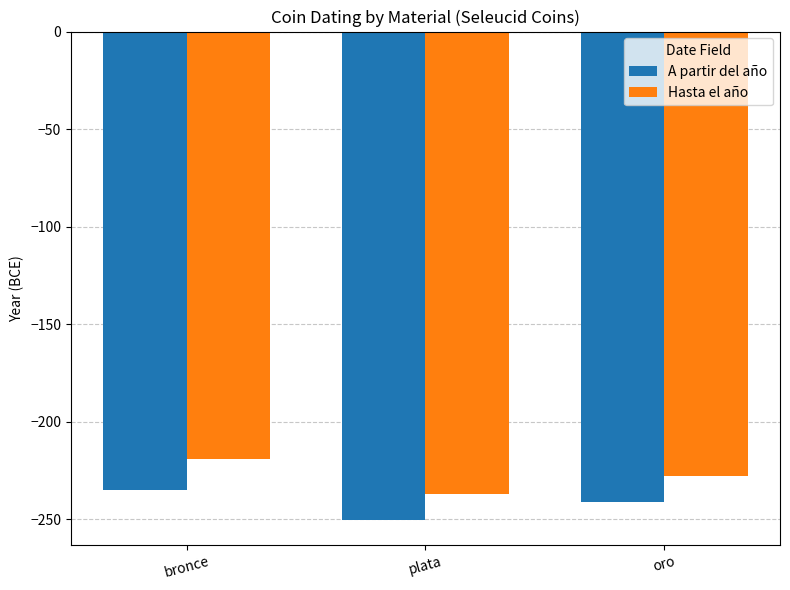

Which category has the lowest value across all series?

plata